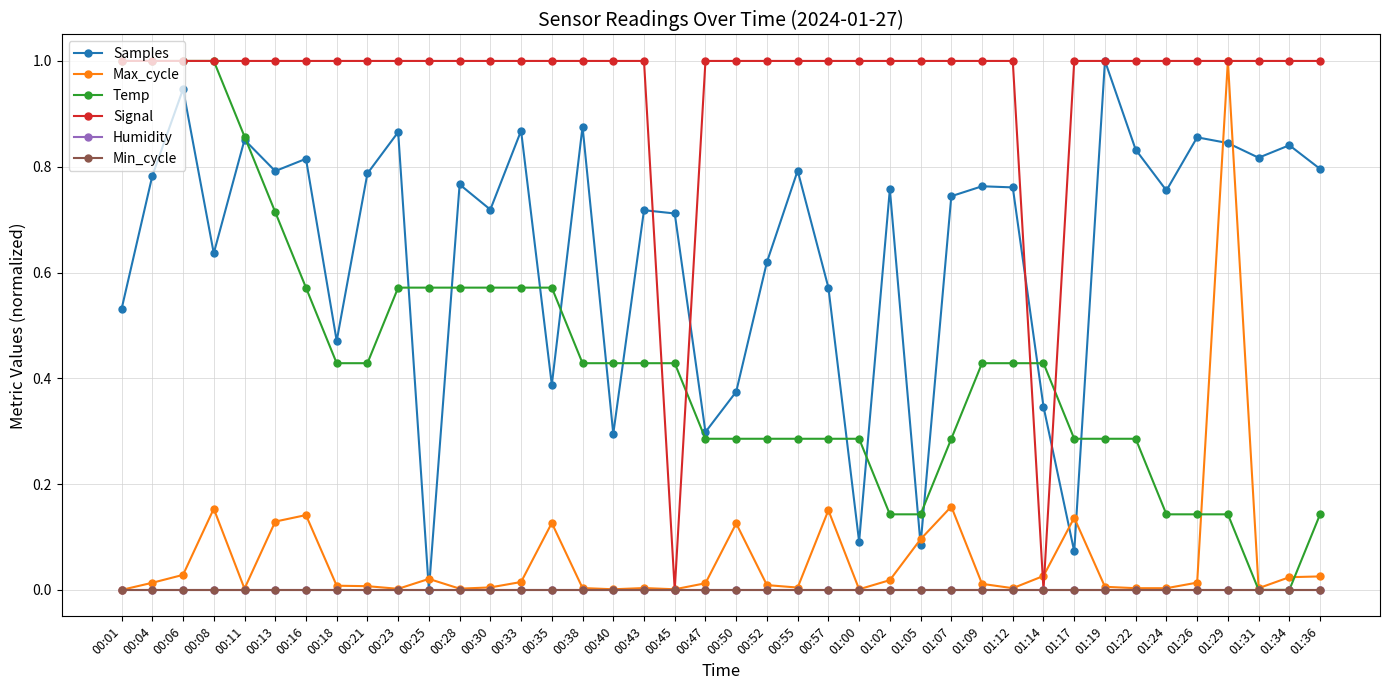

Is this an area chart (filled region under the line)?

No